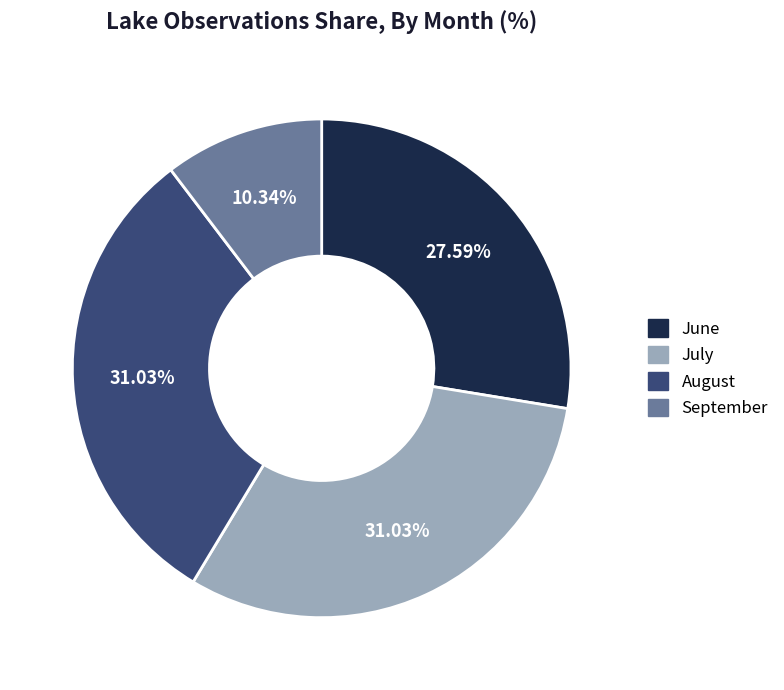

Is there a majority slice in this chart?

No